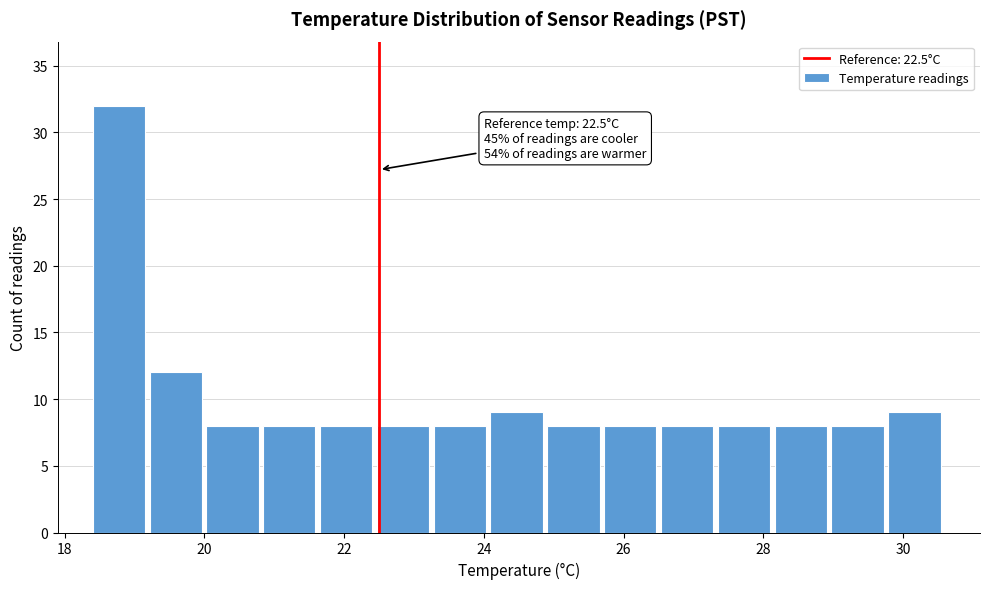

Which range on the x-axis has the tallest bar?

18.4 to 19.2